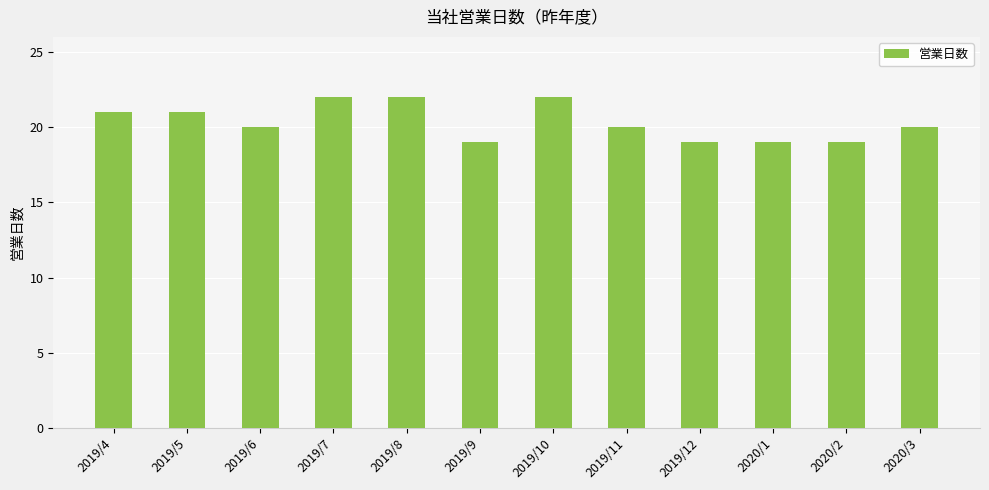

What is the greatest value displayed?

22